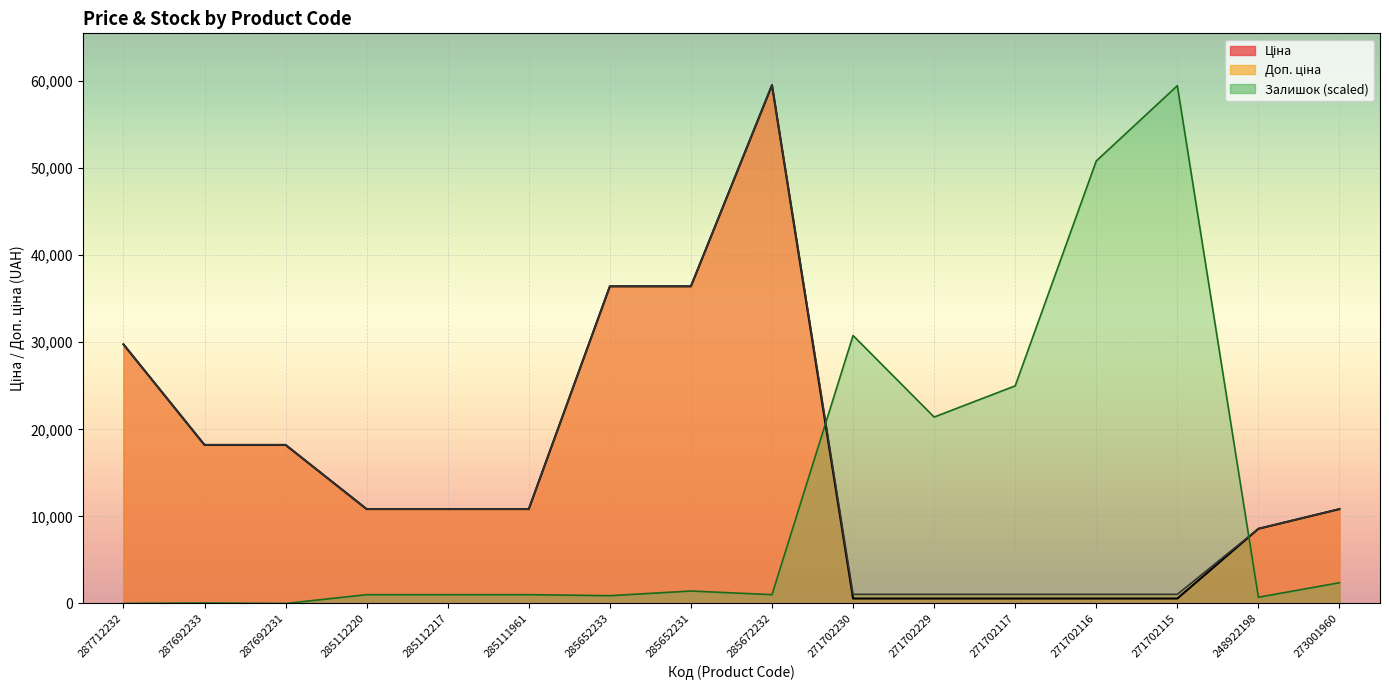

In Залишок, how many points are lower than both neighbors (excluding endpoints)?

5